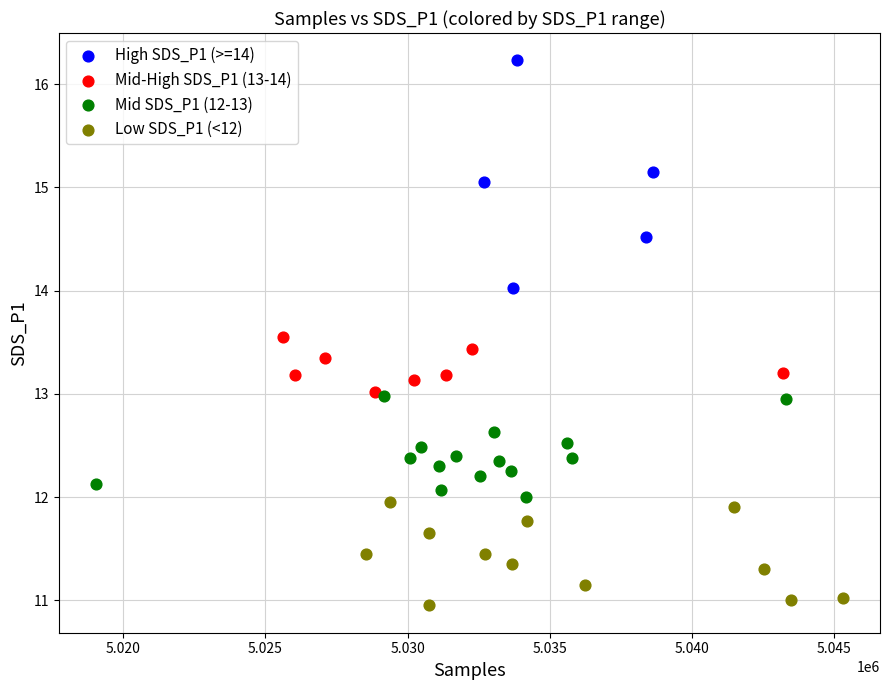

Which series has the largest Y range (max minus min)?

High SDS_P1 (>=14)